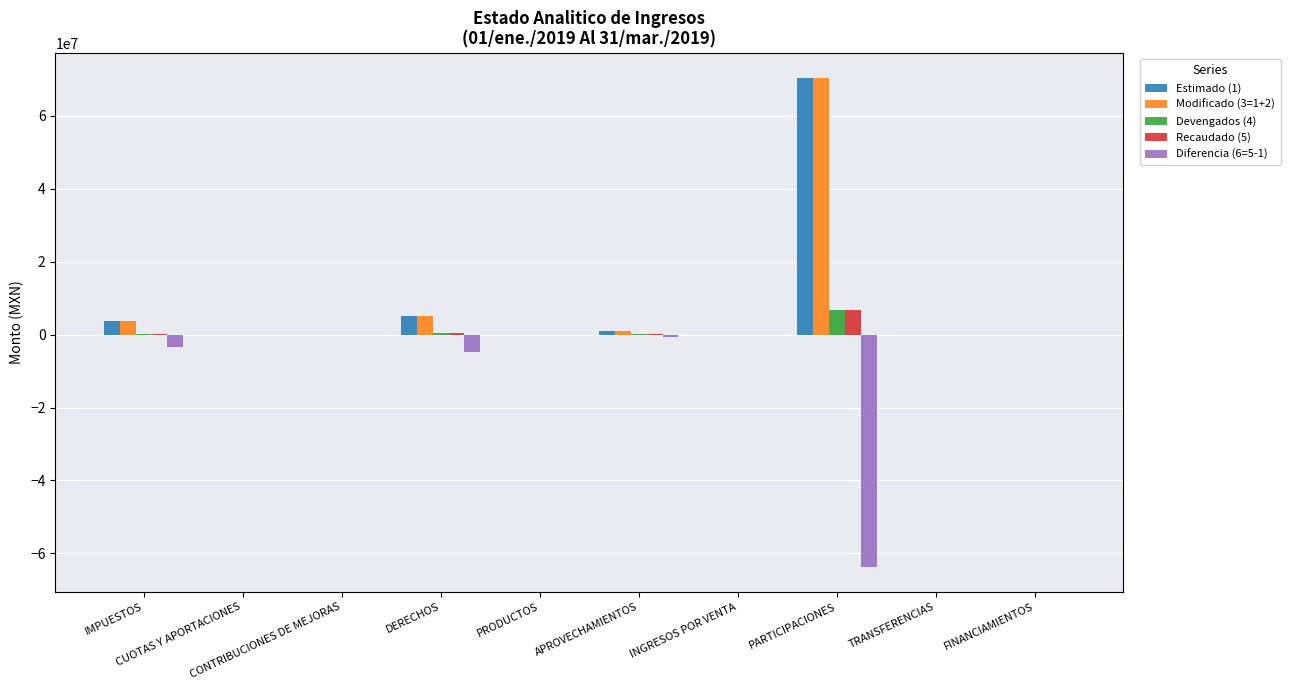

What is the sum of all Recaudado (5) values?

7441415.4